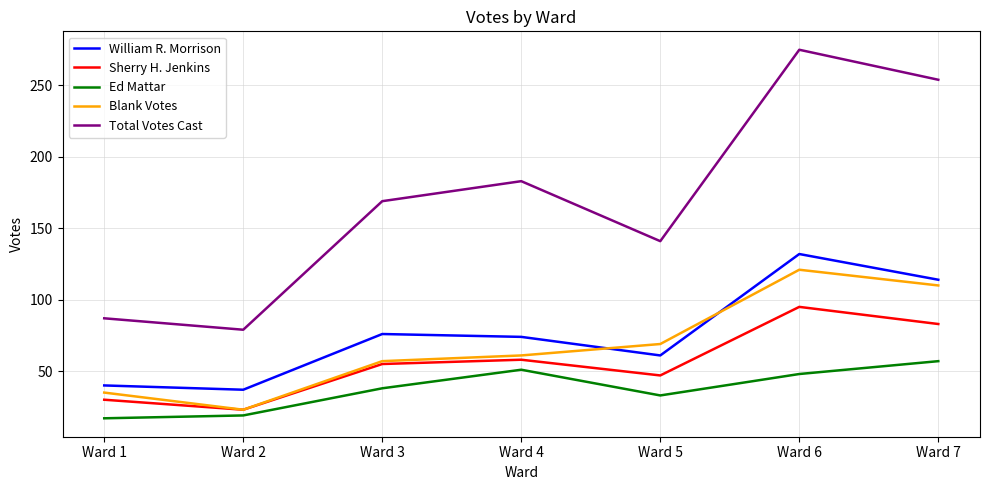

What is the sum of all William R. Morrison values?

534